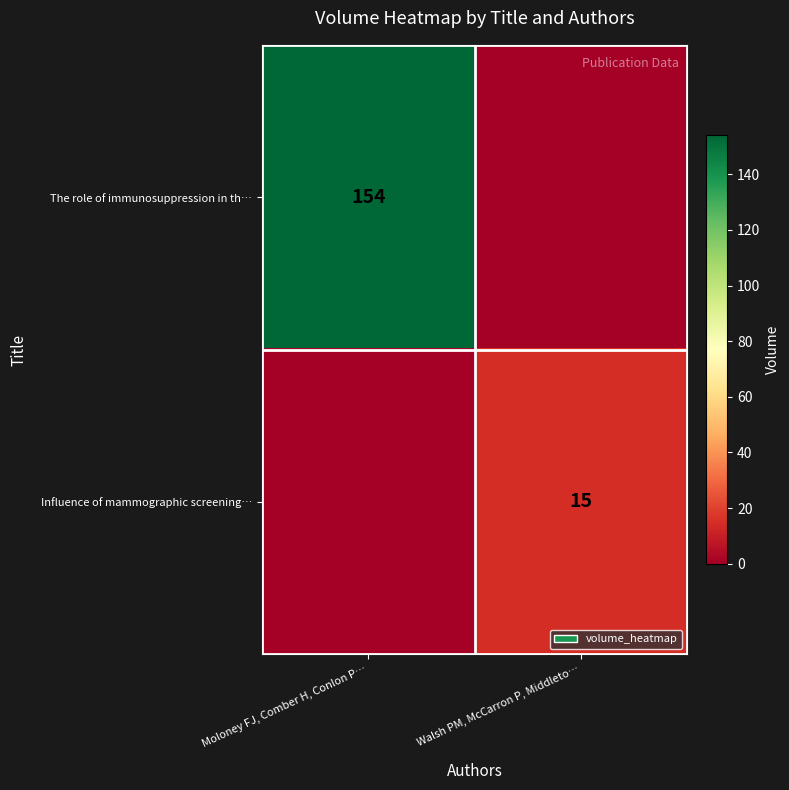

True or false: The role of immunosuppression in th… has a value of 154 at Moloney FJ, Comber H, Conlon P….

True